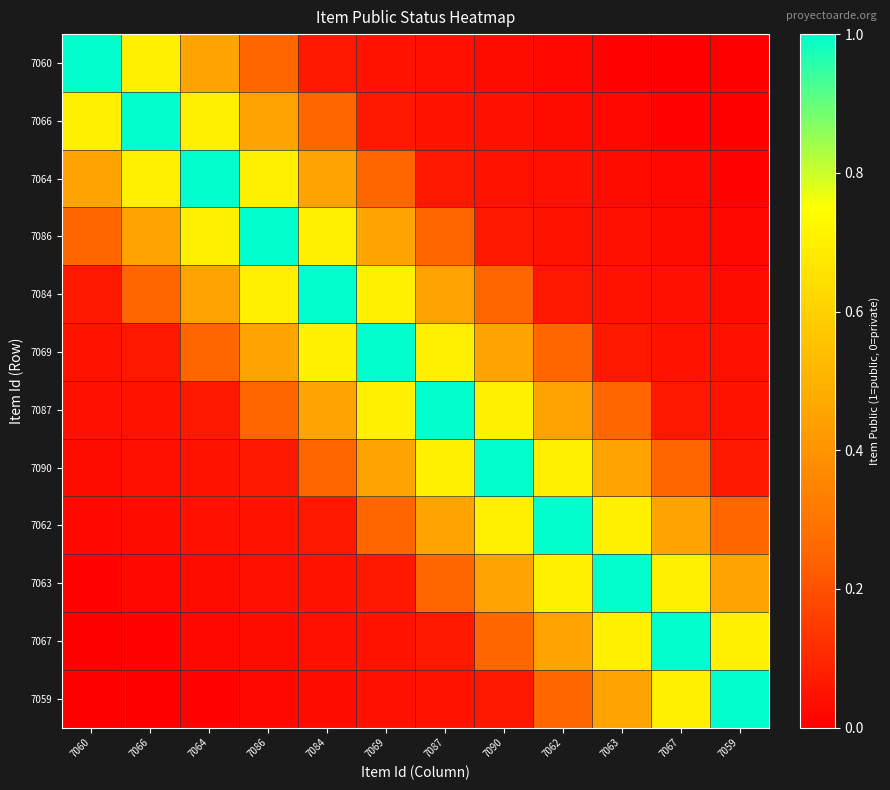

Reading right to left, what are all the values shown in this chart?

7060: 7059=0.0	7067=0.0	7063=0.0	7062=0.0	7090=0.0	7087=0.0	7069=0.1	7084=0.1	7086=0.2	7064=0.5	7066=0.7	7060=1.0
7066: 7059=0.0	7067=0.0	7063=0.0	7062=0.0	7090=0.0	7087=0.1	7069=0.1	7084=0.2	7086=0.5	7064=0.7	7066=1.0	7060=0.7
7064: 7059=0.0	7067=0.0	7063=0.0	7062=0.0	7090=0.1	7087=0.1	7069=0.2	7084=0.5	7086=0.7	7064=1.0	7066=0.7	7060=0.5
7086: 7059=0.0	7067=0.0	7063=0.0	7062=0.1	7090=0.1	7087=0.2	7069=0.5	7084=0.7	7086=1.0	7064=0.7	7066=0.5	7060=0.2
7084: 7059=0.0	7067=0.0	7063=0.1	7062=0.1	7090=0.2	7087=0.5	7069=0.7	7084=1.0	7086=0.7	7064=0.5	7066=0.2	7060=0.1
7069: 7059=0.0	7067=0.1	7063=0.1	7062=0.2	7090=0.5	7087=0.7	7069=1.0	7084=0.7	7086=0.5	7064=0.2	7066=0.1	7060=0.1
7087: 7059=0.1	7067=0.1	7063=0.2	7062=0.5	7090=0.7	7087=1.0	7069=0.7	7084=0.5	7086=0.2	7064=0.1	7066=0.1	7060=0.0
7090: 7059=0.1	7067=0.2	7063=0.5	7062=0.7	7090=1.0	7087=0.7	7069=0.5	7084=0.2	7086=0.1	7064=0.1	7066=0.0	7060=0.0
7062: 7059=0.2	7067=0.5	7063=0.7	7062=1.0	7090=0.7	7087=0.5	7069=0.2	7084=0.1	7086=0.1	7064=0.0	7066=0.0	7060=0.0
7063: 7059=0.5	7067=0.7	7063=1.0	7062=0.7	7090=0.5	7087=0.2	7069=0.1	7084=0.1	7086=0.0	7064=0.0	7066=0.0	7060=0.0
7067: 7059=0.7	7067=1.0	7063=0.7	7062=0.5	7090=0.2	7087=0.1	7069=0.1	7084=0.0	7086=0.0	7064=0.0	7066=0.0	7060=0.0
7059: 7059=1.0	7067=0.7	7063=0.5	7062=0.2	7090=0.1	7087=0.1	7069=0.0	7084=0.0	7086=0.0	7064=0.0	7066=0.0	7060=0.0